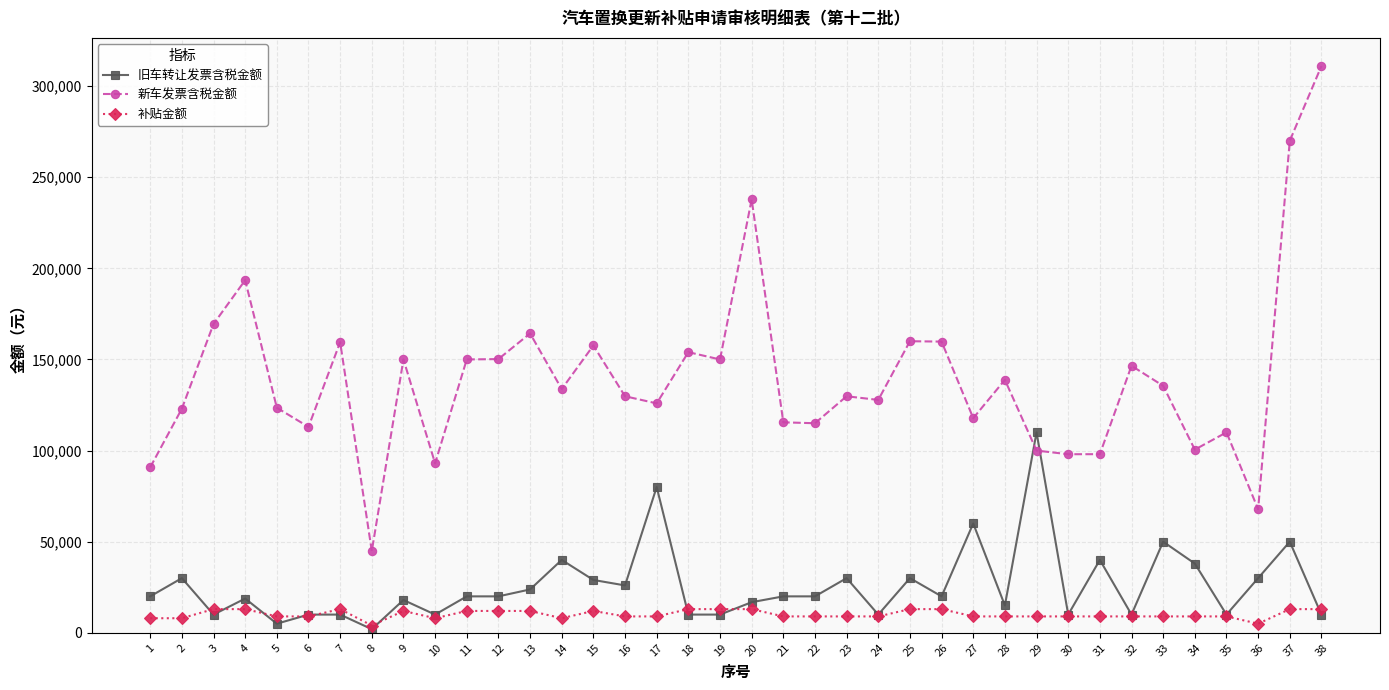

What value does the 补贴金额 series have at 12?

12000